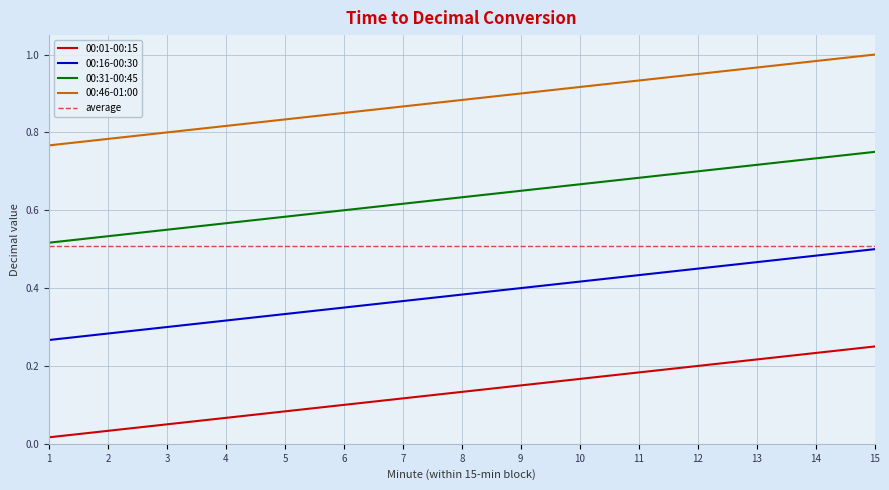

How many distinct data groups are displayed?

4